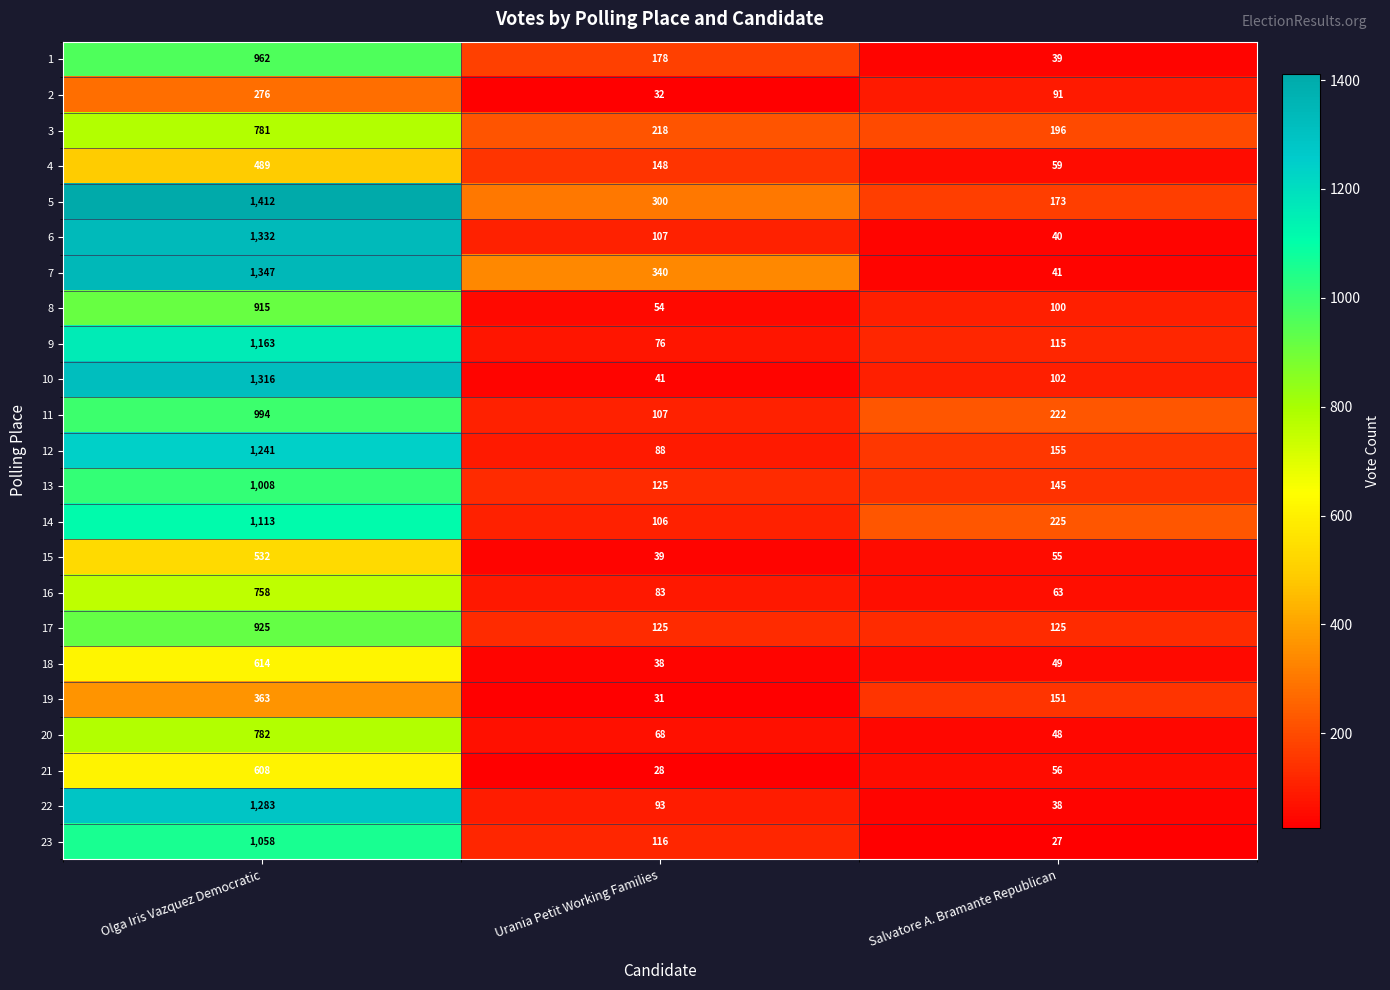

The 2 series shows 32 at Urania Petit Working Families. True or false?

True